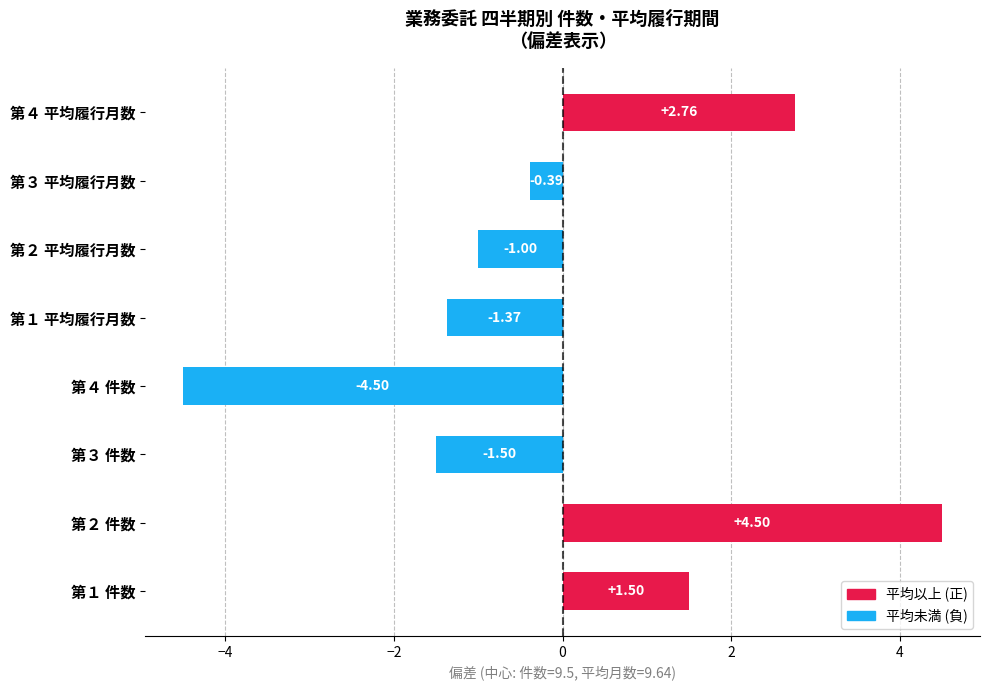

True or false: count has a value of 11.0 at 第１.

True